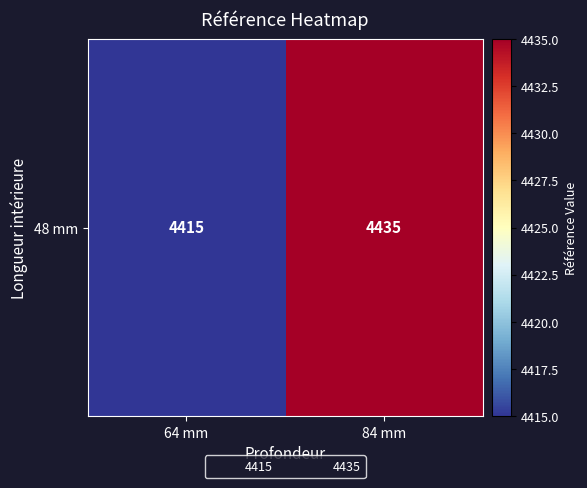

Which label corresponds to the largest value in the chart?

84 mm